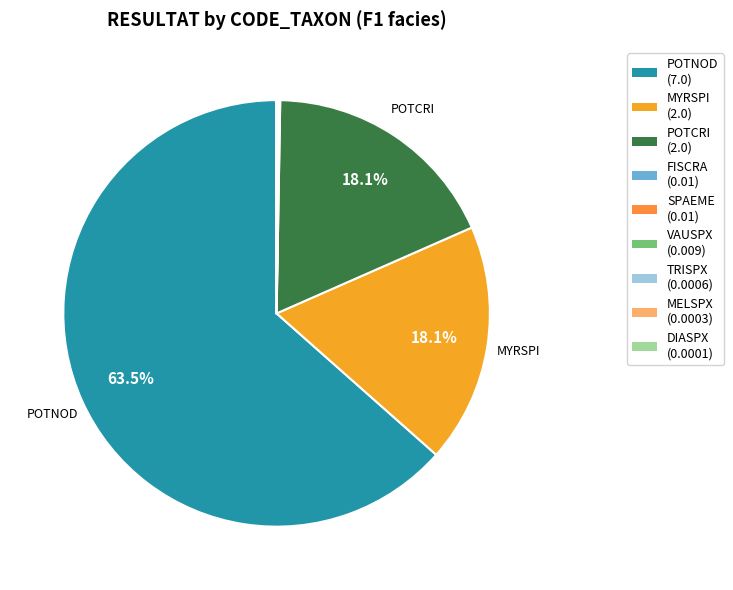

Do VAUSPX and POTNOD together represent more than half of the pie?

Yes